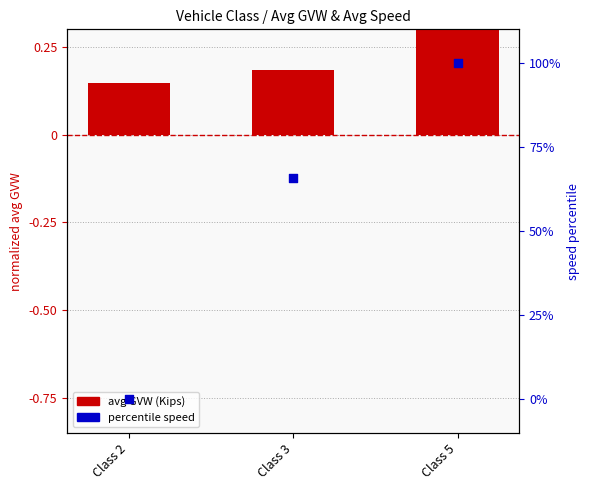

At which category is the sum across all series the highest?

Class 5